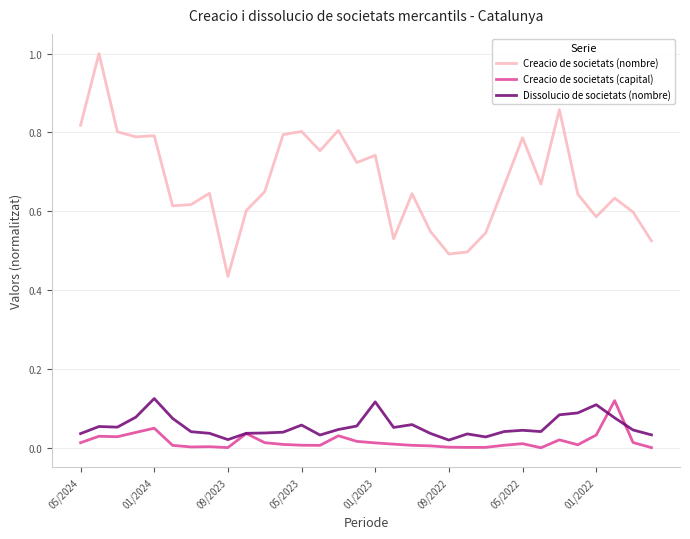

Which series has the largest total across all categories?

Creacio de societats (nombre)